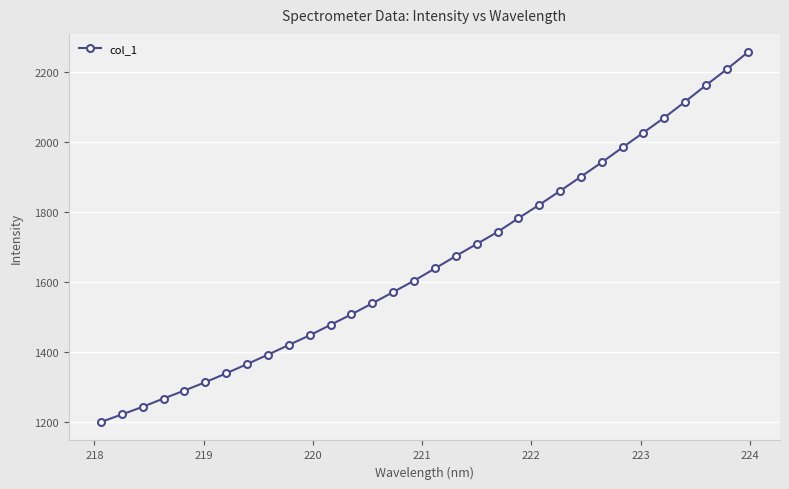

Reading right to left, transcribe all the data shown in this chart.

2256.4	2208.1	2162.4	2115.4	2069.6	2026.9	1984.6	1941.6	1900.7	1859.9	1820.0	1781.8	1742.2	1708.1	1673.5	1638.0	1603.1	1570.4	1538.3	1506.7	1476.7	1446.7	1419.2	1391.2	1364.4	1337.8	1312.5	1288.6	1265.8	1242.1	1220.1	1198.7